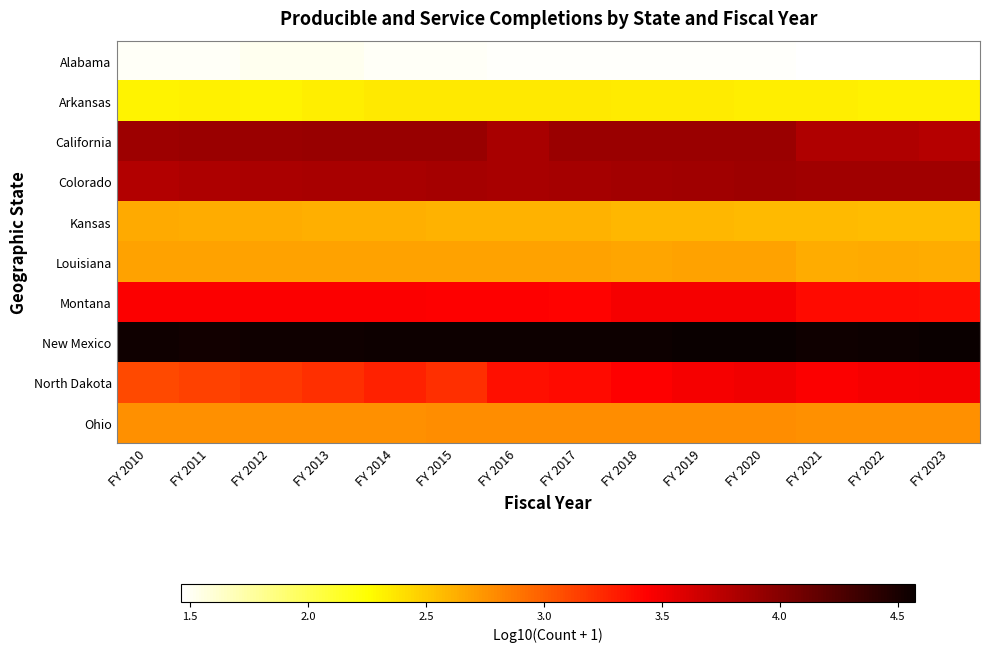

What is the maximum value shown in the chart?

4.6